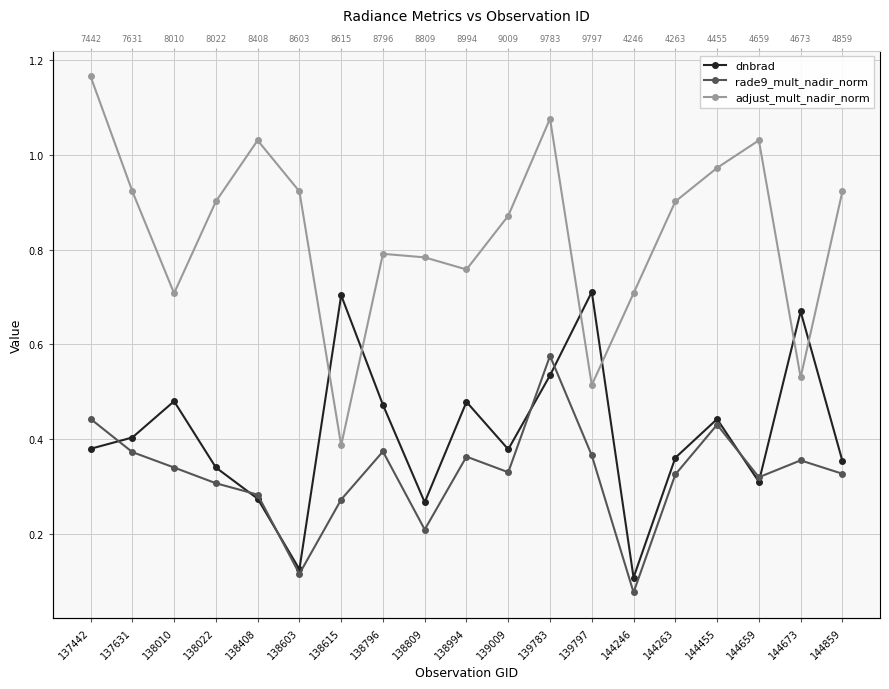

List the labels in order of rade9_mult_nadir_norm value, smallest first.

144246, 138603, 138809, 138615, 138408, 138022, 144659, 144263, 144859, 139009, 138010, 144673, 138994, 139797, 137631, 138796, 144455, 137442, 139783